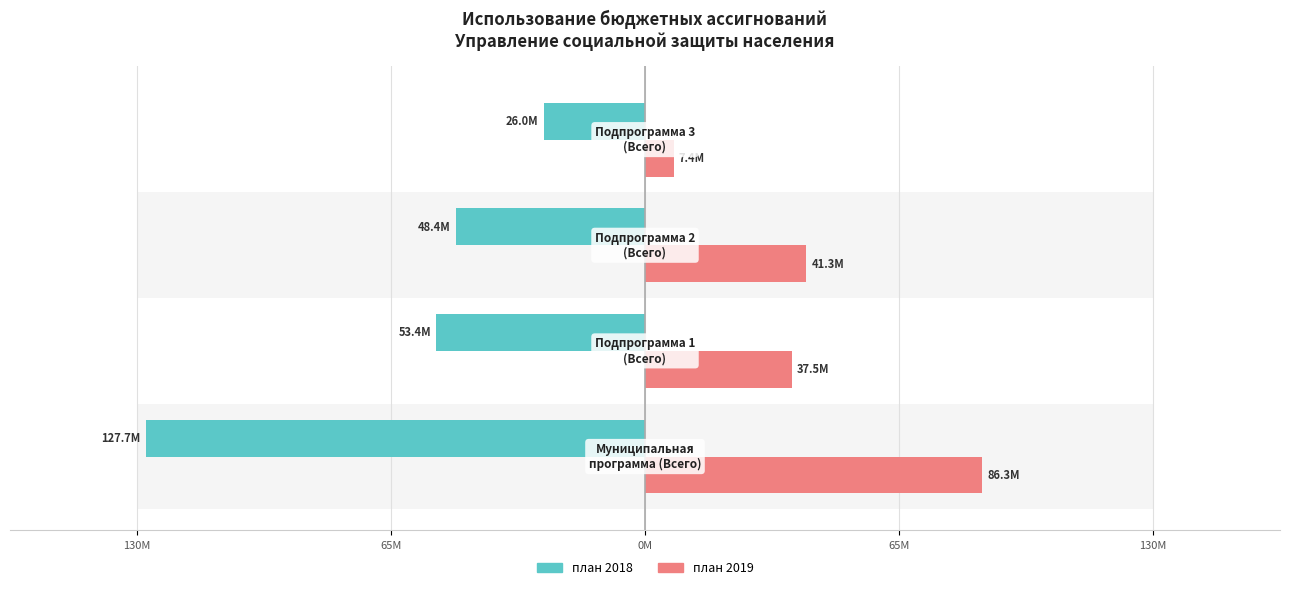

What is the value of the план 2019 bar at the 3rd from the left?

41322100.0